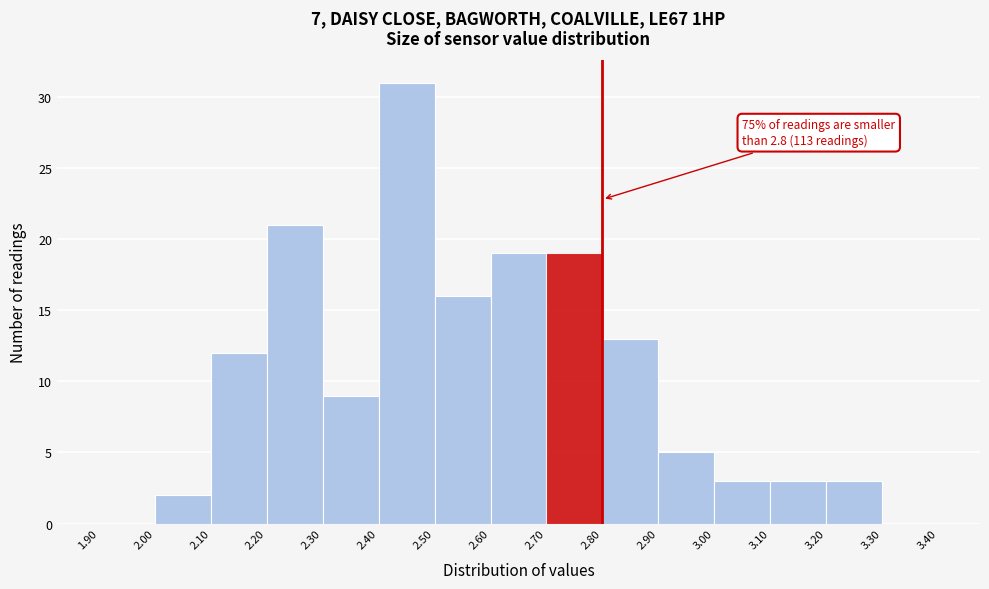

Which range on the x-axis has the tallest bar?

2.40 to 2.50